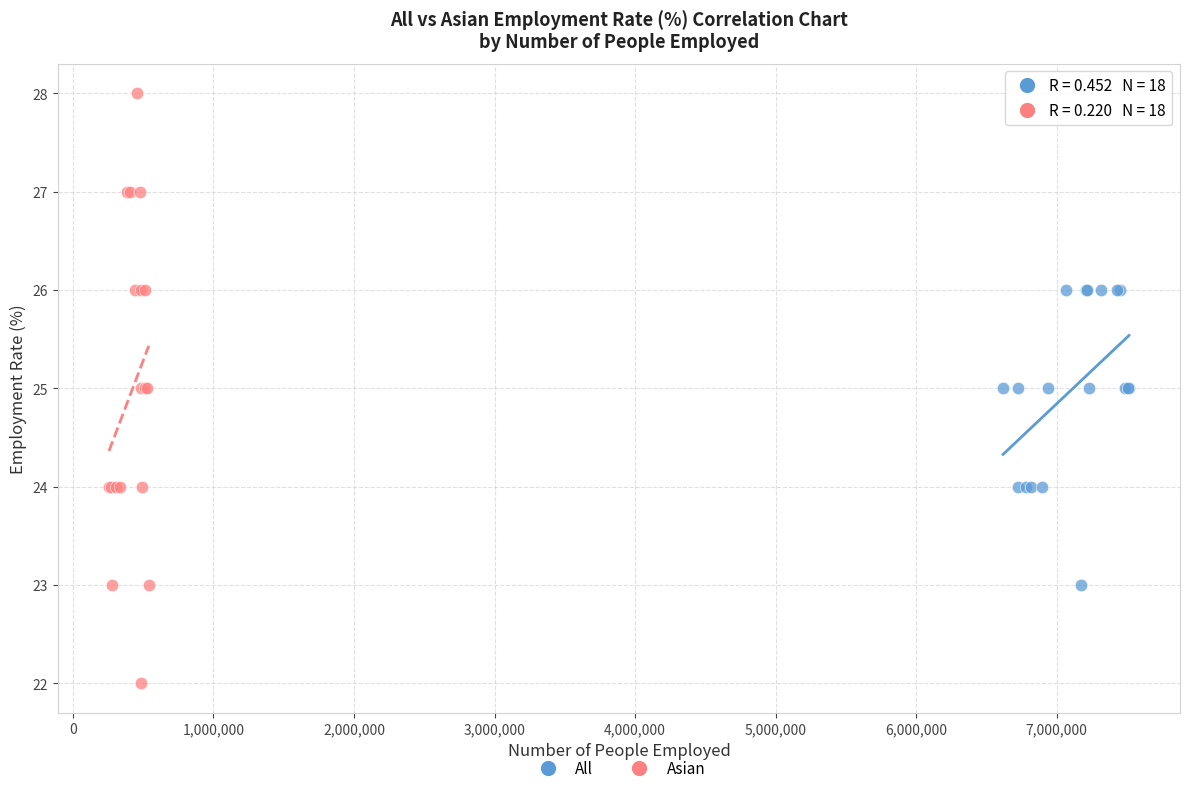

Which series has the largest Y range (max minus min)?

Asian